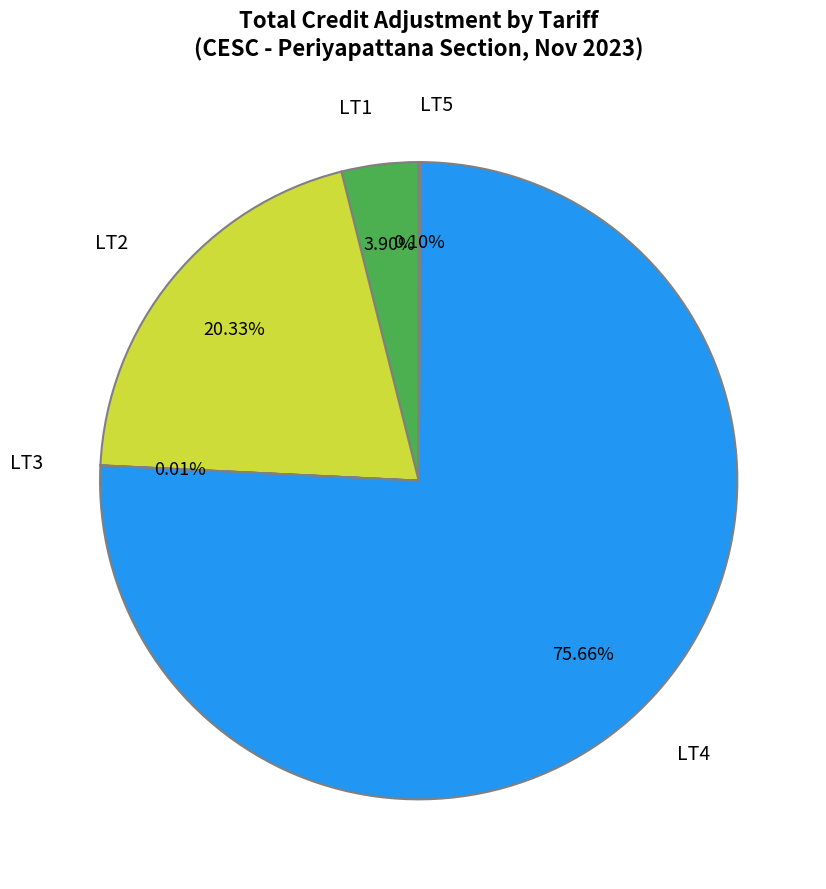

Approximately how many times larger is the value at LT4 compared to LT1?

19.4